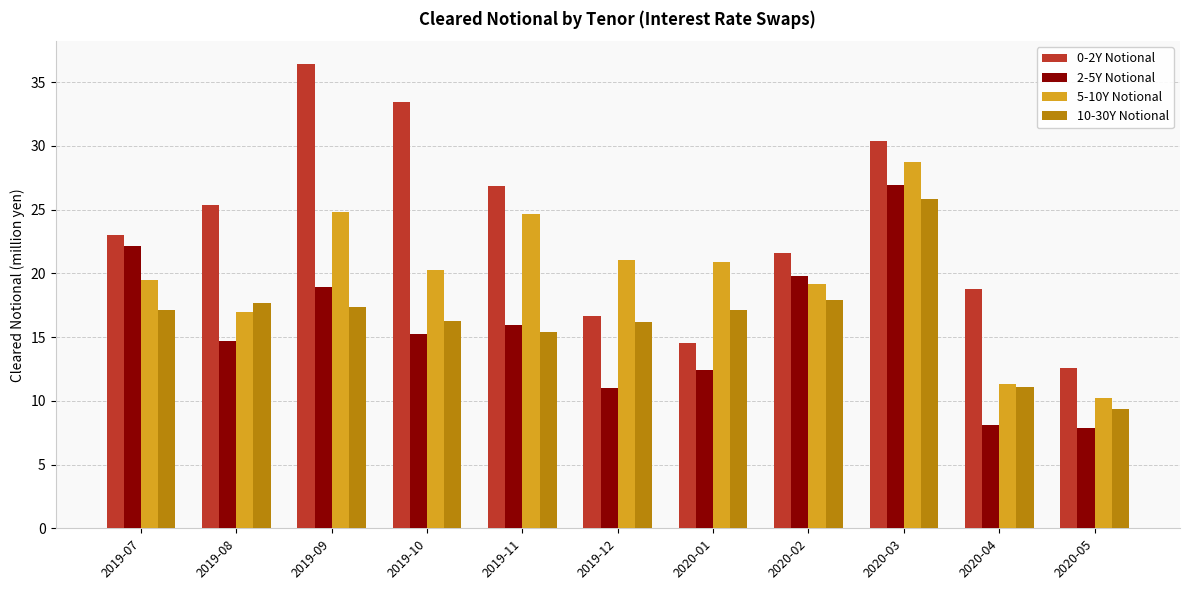

What is the average value of the 2-5Y Notional series?

15.7